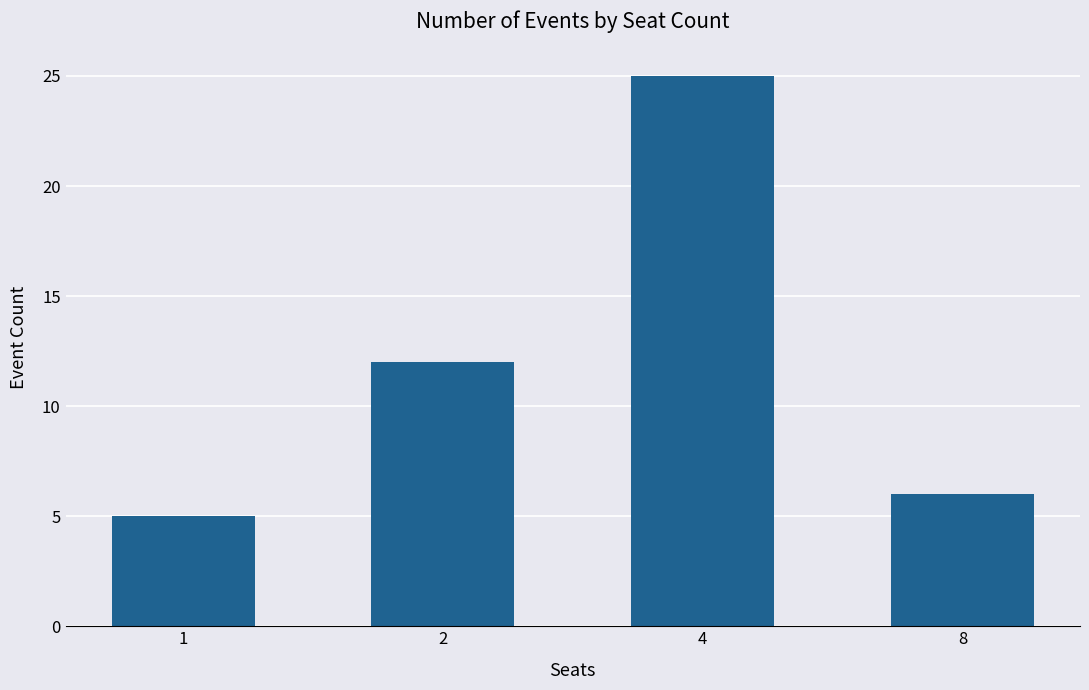

Reading left to right, what are all the values shown in this chart?

5	12	25	6